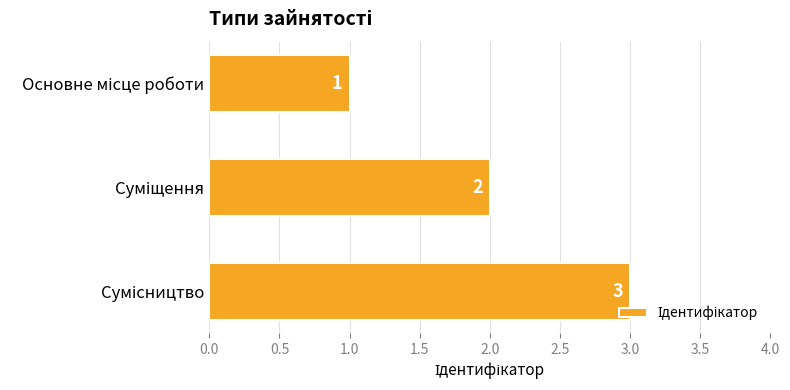

How many distinct data groups are displayed?

1